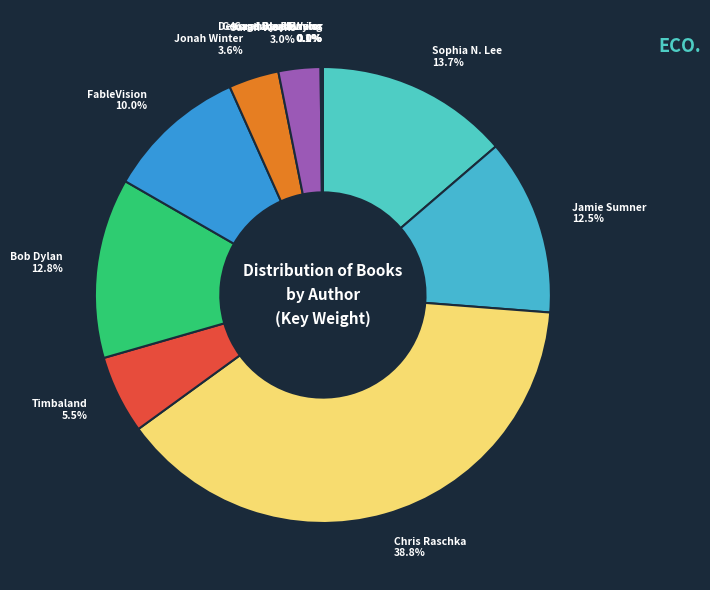

Which slice is the smallest?

George David Weiss